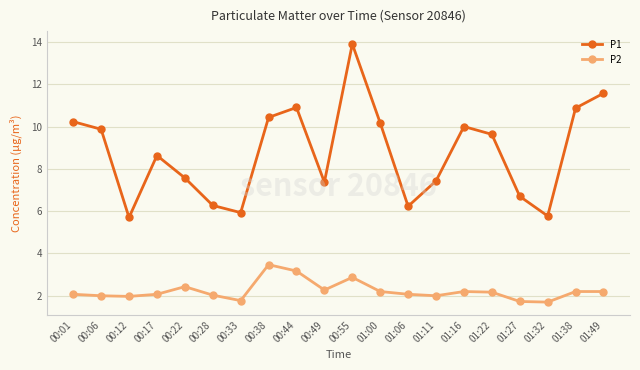

What is the value of the P1 point at the 5th from the left?

7.6